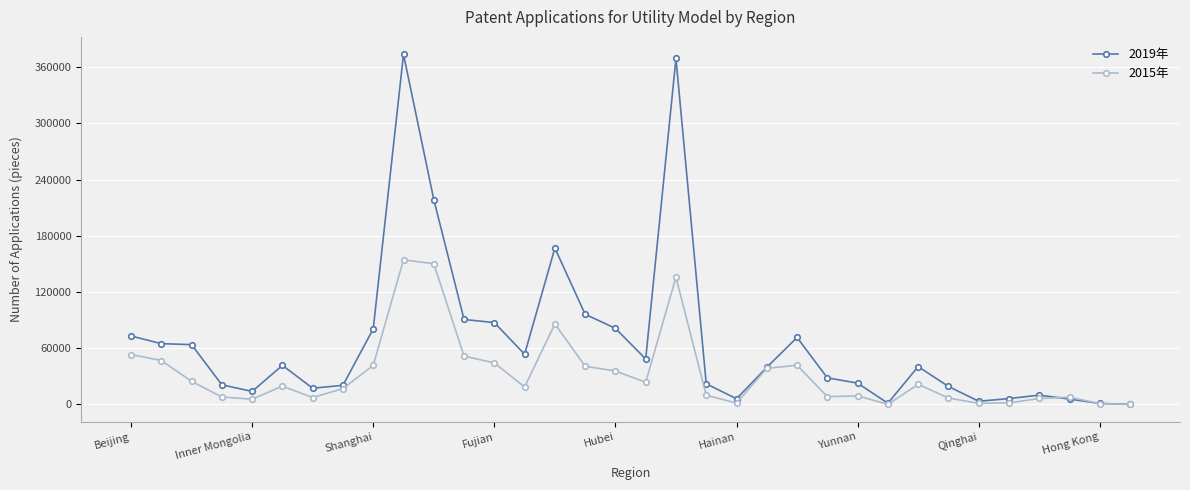

What is the maximum value shown in the chart?

373495